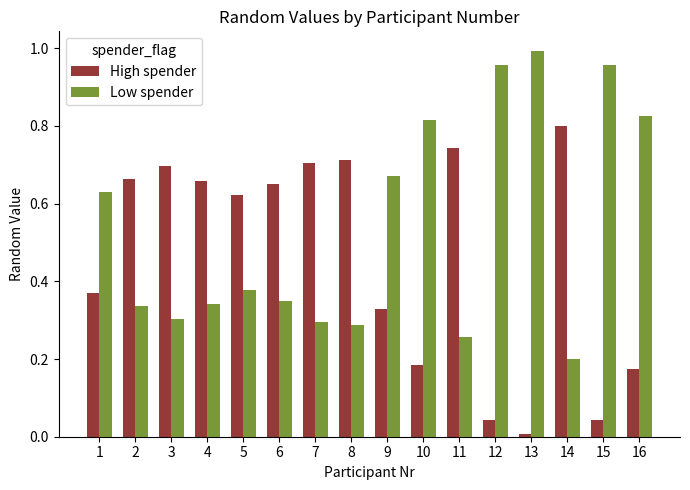

Which category has the lowest value in the Low spender series?

14